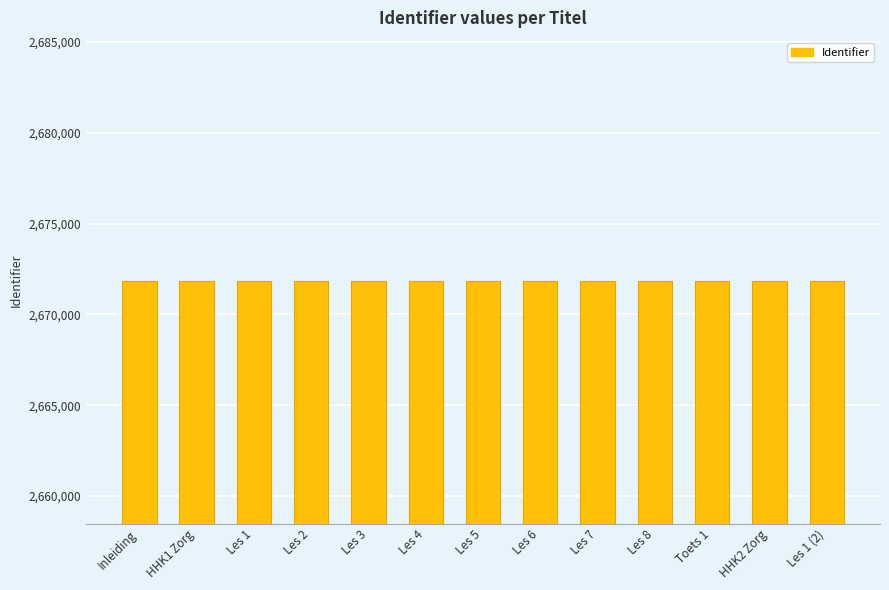

What is the label of the 3rd bar from the right?

Toets 1